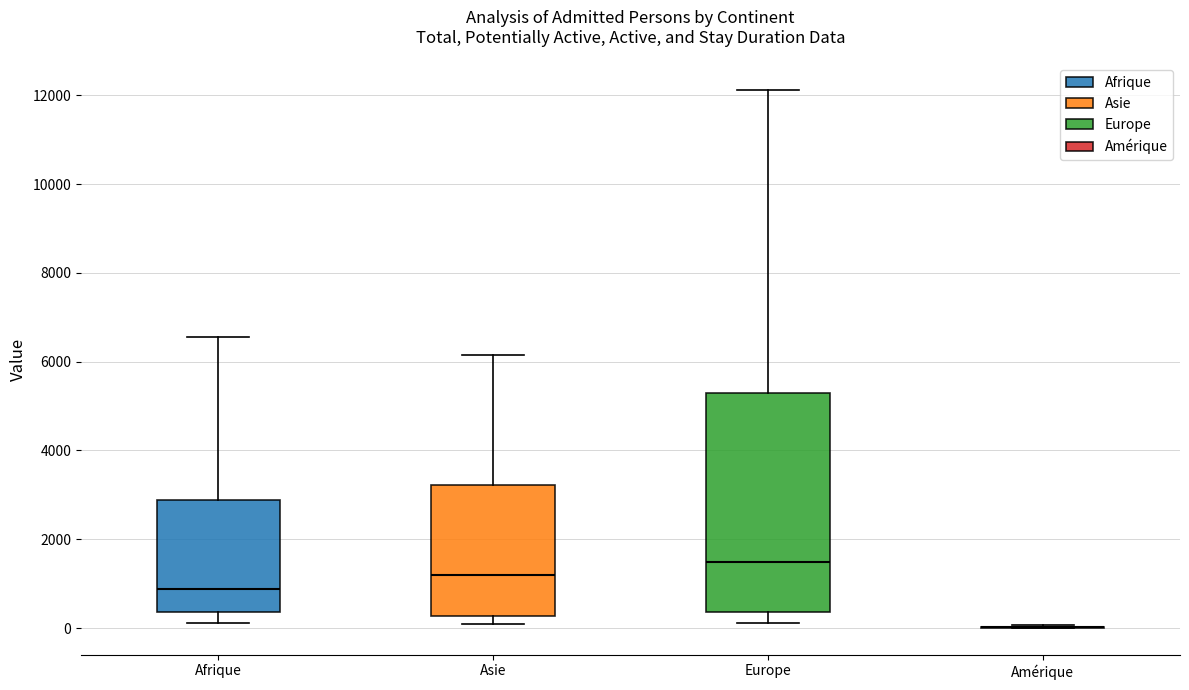

Reading left to right, read every box against the y-axis: the position of its median line, the range the box covers, and the ends of its whiskers. The values are not printed on the chart, so give them approximately, as read against the axis.

Afrique: median 800, box 400 to 2800, whiskers 200 to 6600
Asie: median 1200, box 200 to 3200, whiskers 0 to 6200
Europe: median 1400, box 400 to 5200, whiskers 200 to 12200
Amérique: box collapsed to a line at 0, whiskers 0 to 0